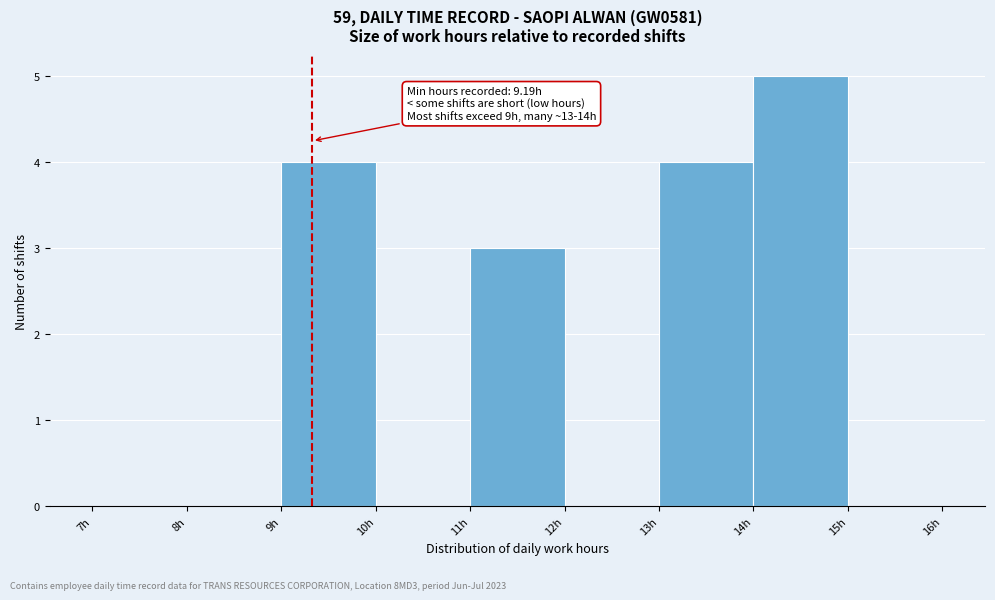

Over which range of the x-axis is the bar tallest?

14 to 15